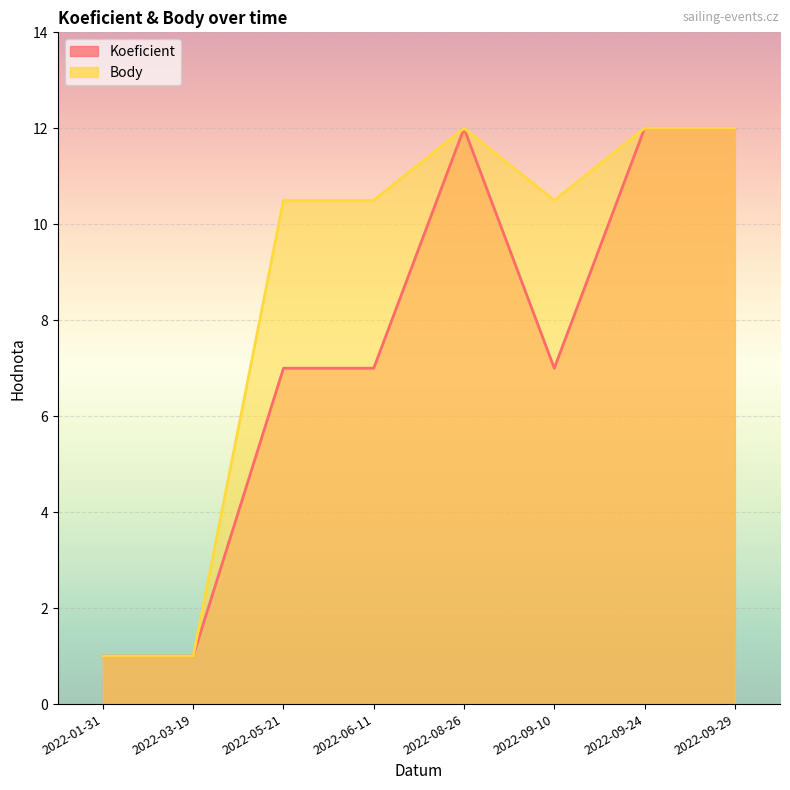

The value of Koeficient at 2022-06-11 is 7.0. True or false?

True